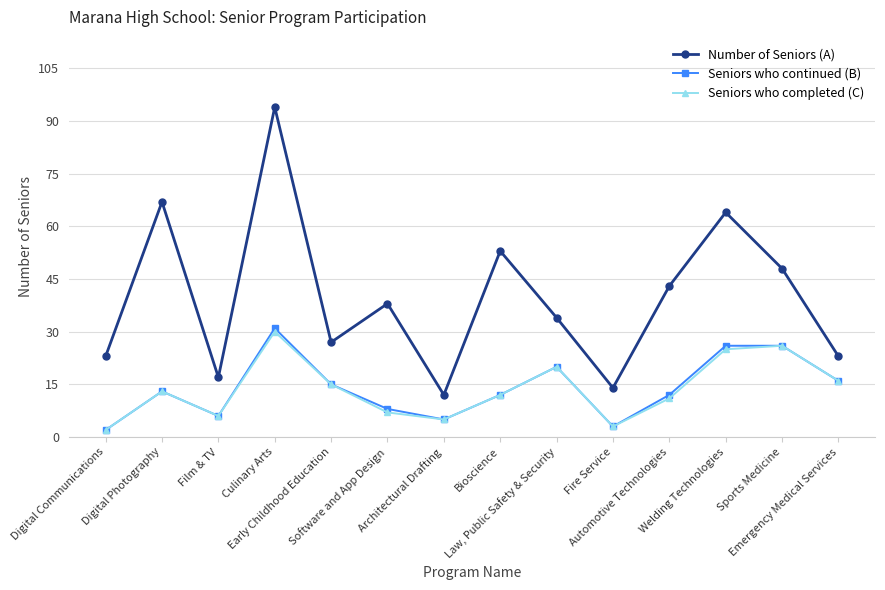

What is the difference between the maximum and minimum values in the Number of Seniors (A) series?

82